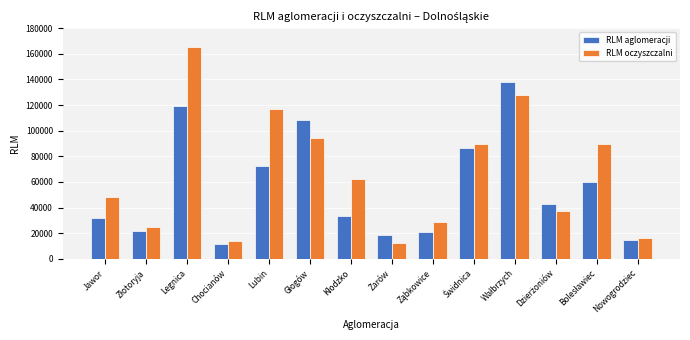

Which series has the largest range (max minus min)?

RLM oczyszczalni